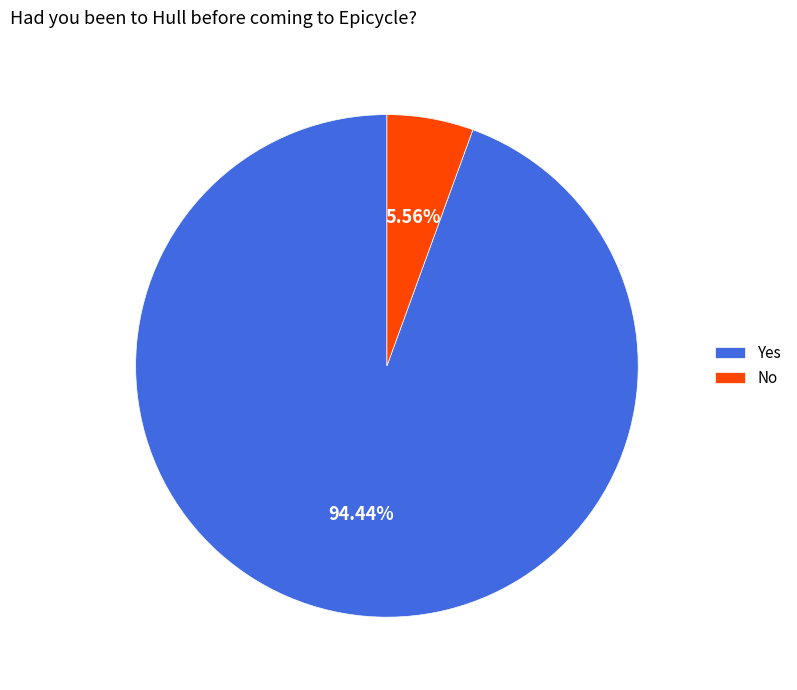

To the nearest percent, what is the difference between the Yes and No slice percentages?

89%